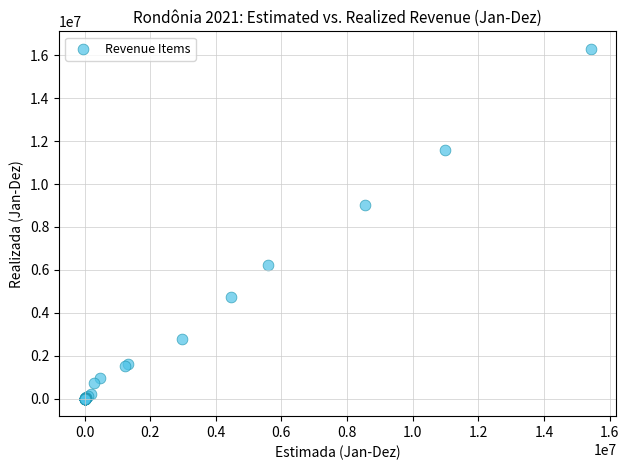

What Y value in the scatter plot is closest to 8151290?

9008814.6